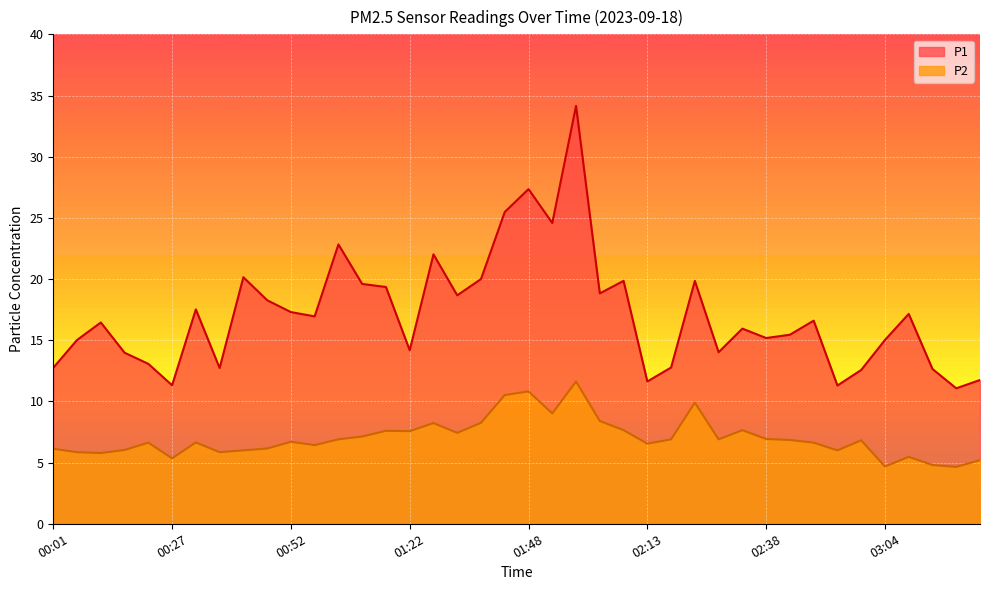

True or false: P2 and P1 cross at least once.

False